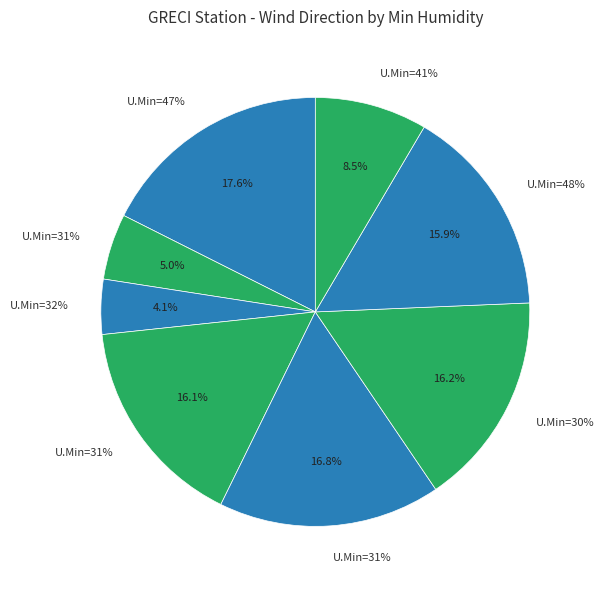

How many segments does this pie chart have?

8